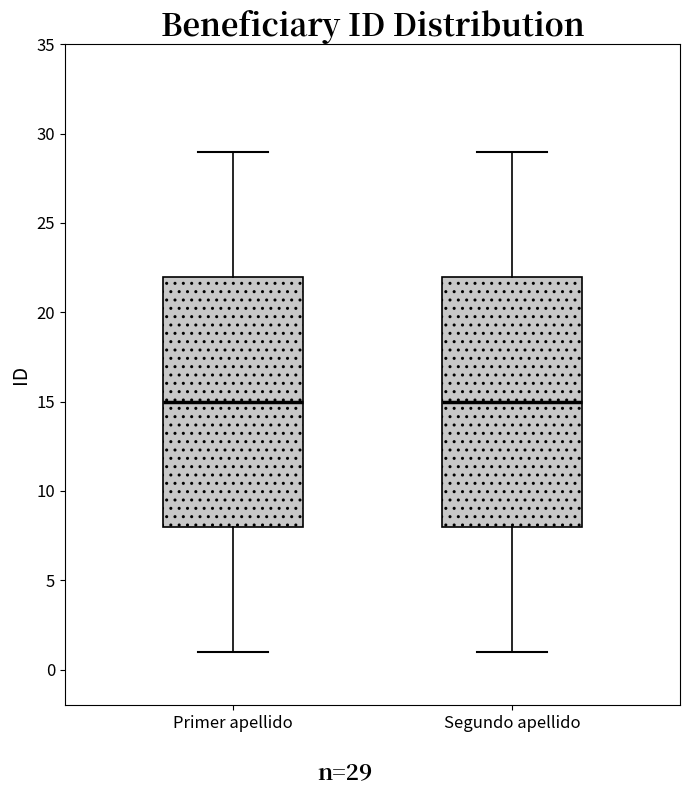

Reading left to right, transcribe this box plot: for each box, give where its median line is, the range the box spans, and where its two whiskers end, as read against the y-axis. The values are not printed on the chart, so give them approximately, as read against the axis.

Primer apellido: median 15, box 8 to 22, whiskers 1 to 29
Segundo apellido: median 15, box 8 to 22, whiskers 1 to 29